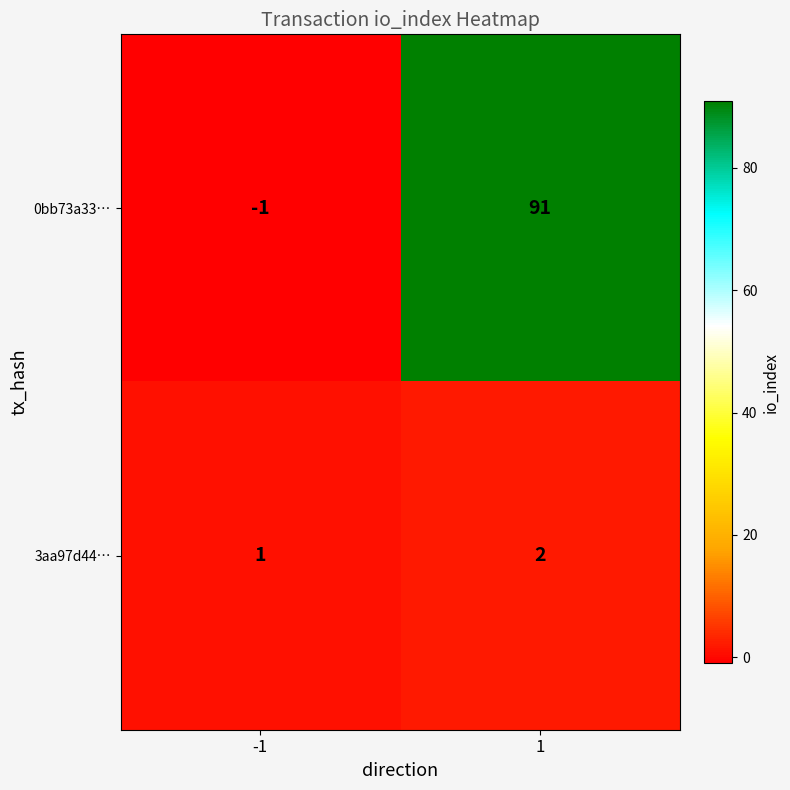

What is the sum of all 3aa97d44… values?

3